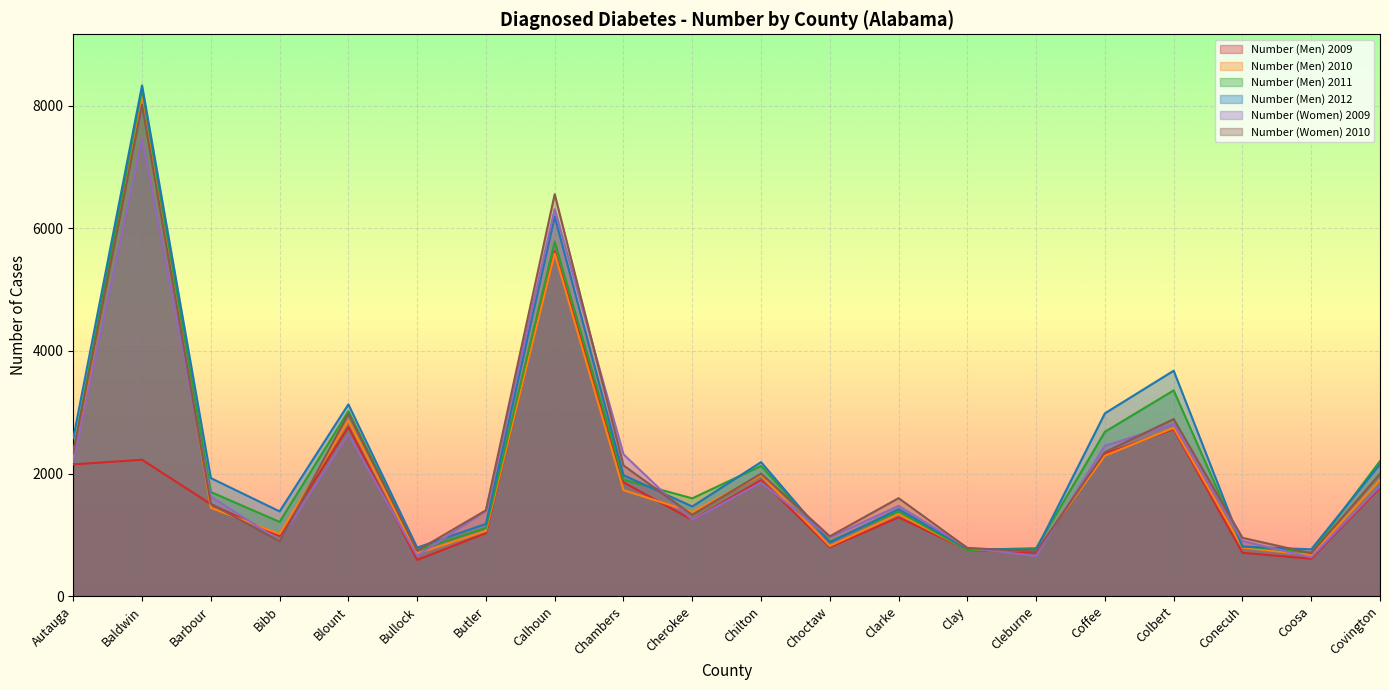

Which category has the lowest value in the Number (Men) 2011 series?

Coosa